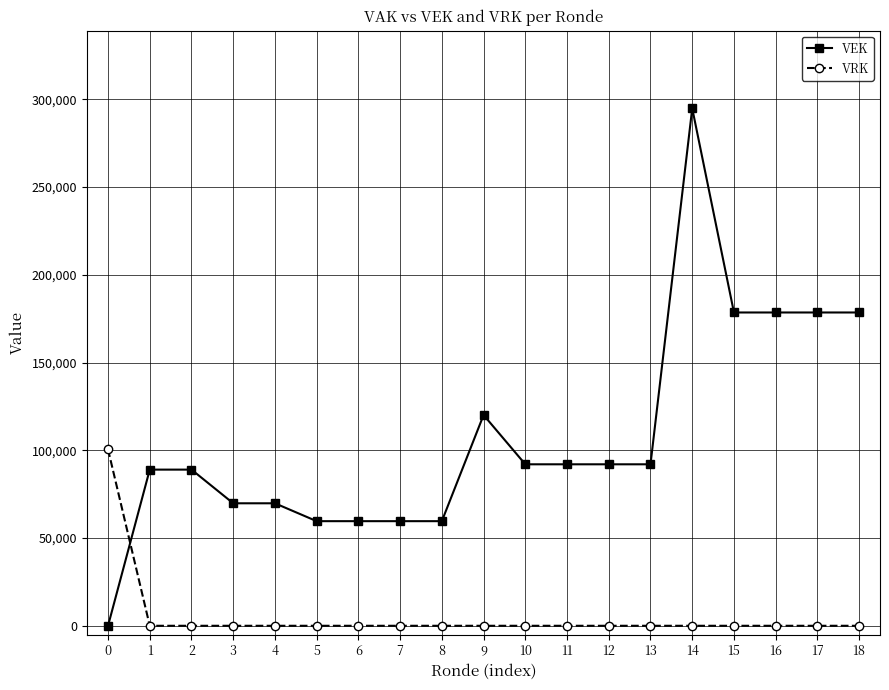

Which series has the largest total across all categories?

VEK